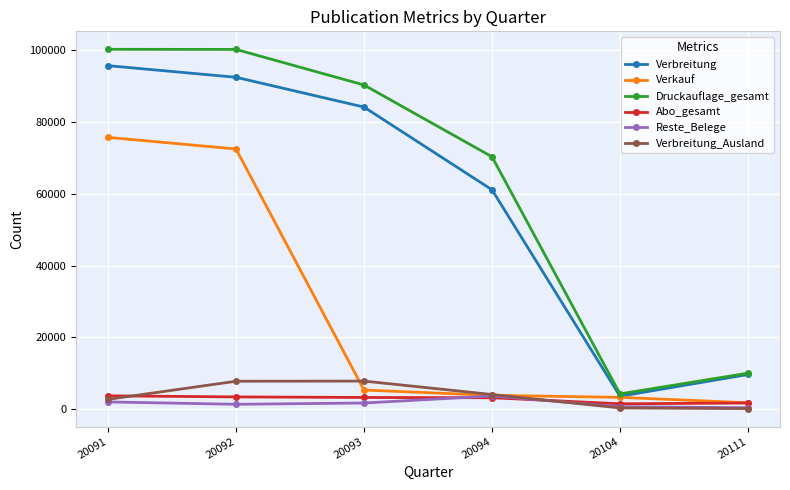

How many distinct data groups are displayed?

6